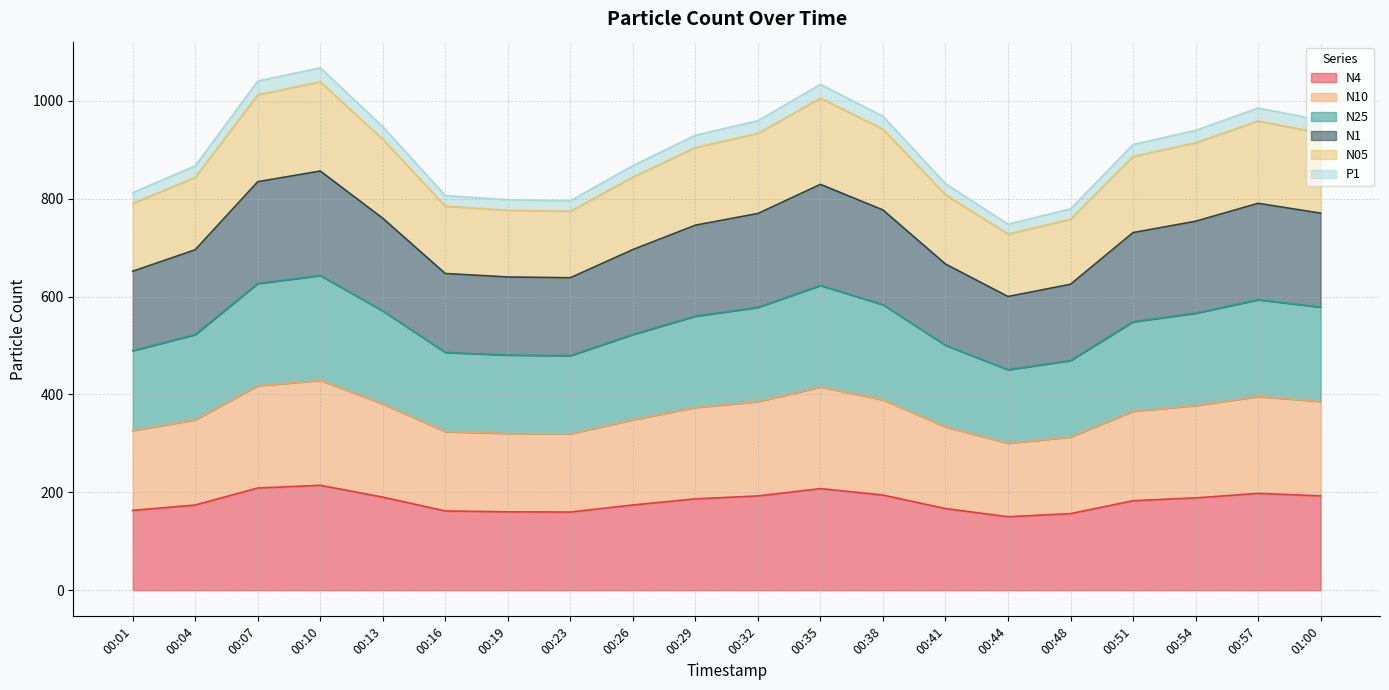

The value of N25 at 00:32 is 578.0. True or false?

True